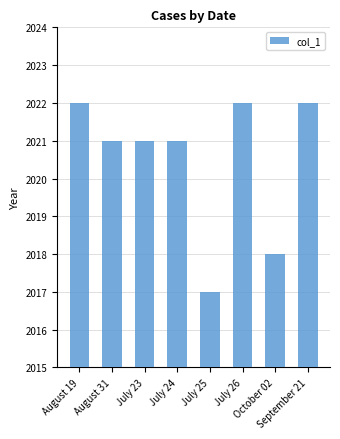

Count the number of categories in the chart.

8